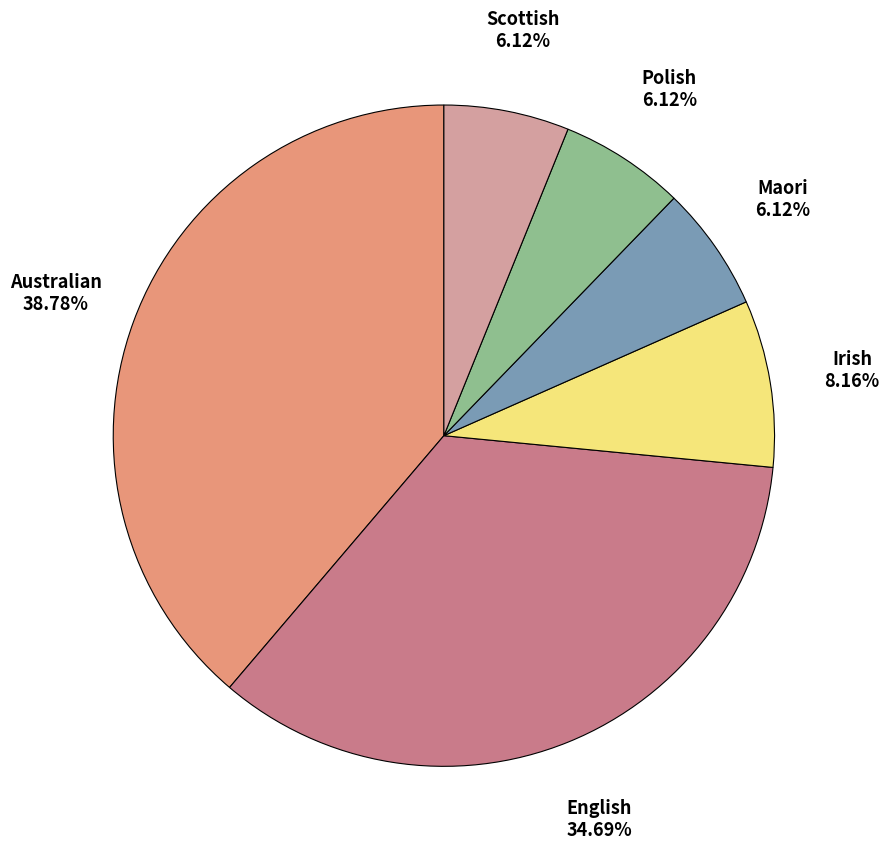

To the nearest percent, what is the combined percentage of Irish and Polish?

14%